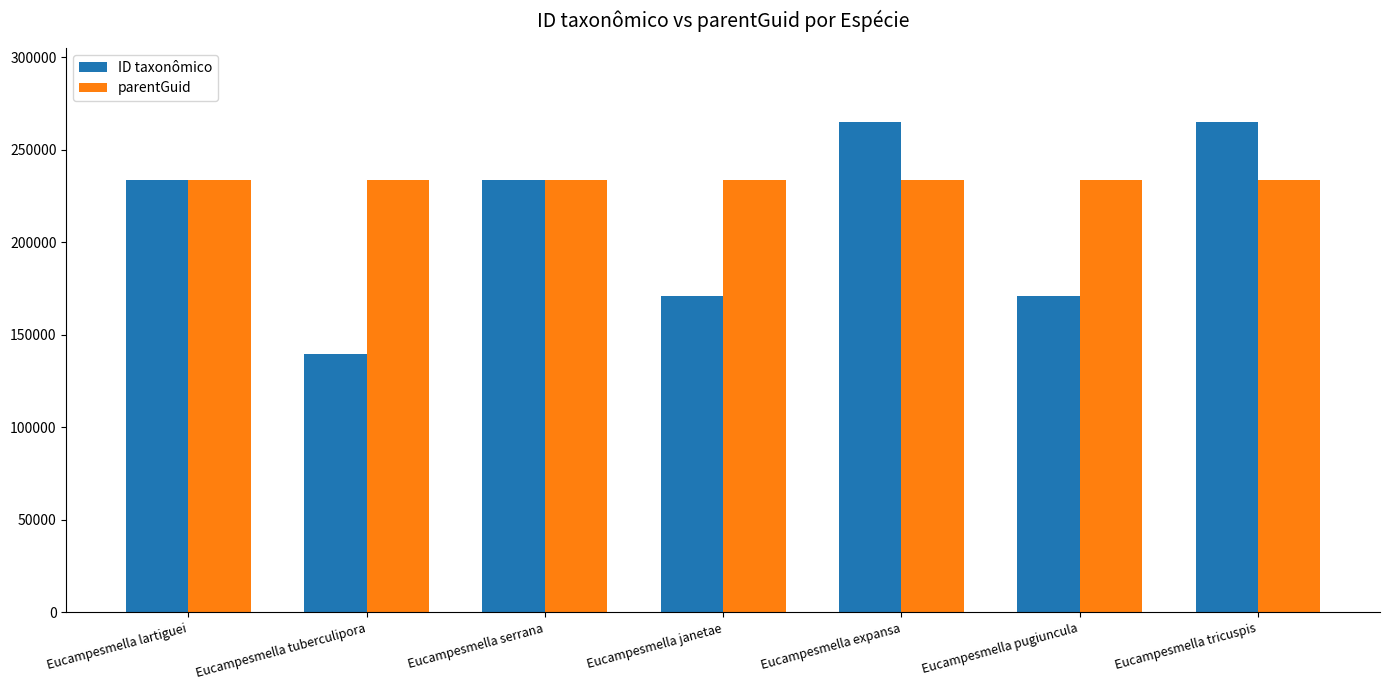

How many series are shown in this chart?

2